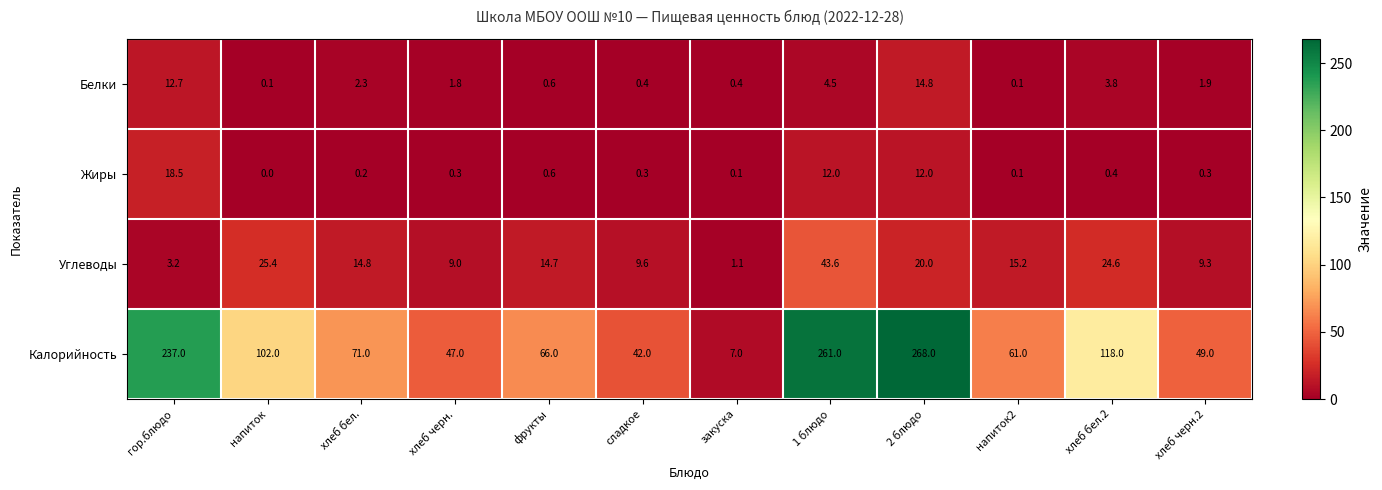

What is the average value of the Белки series?

3.6